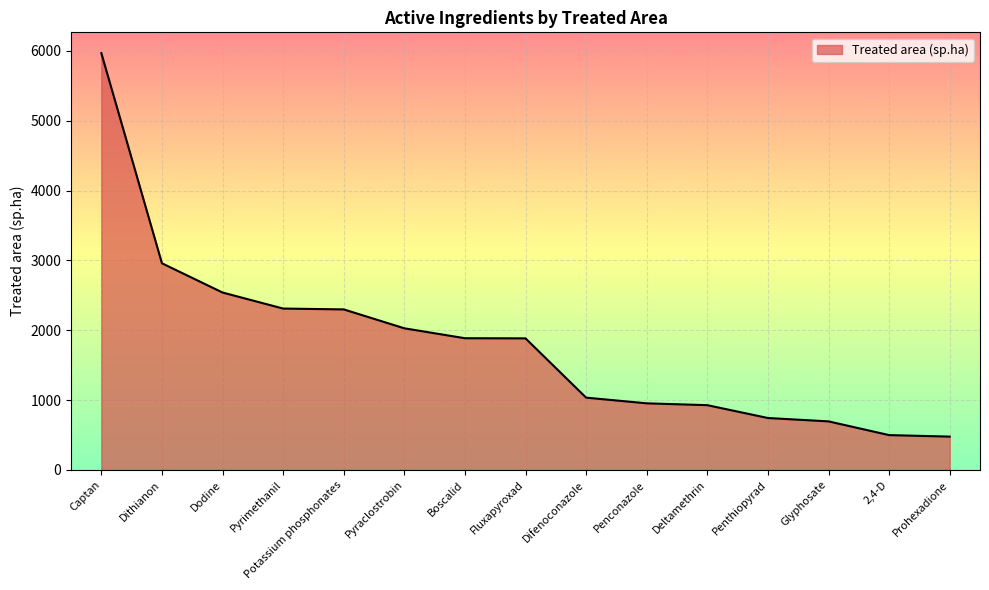

Between Glyphosate and Potassium phosphonates, which is larger?

Potassium phosphonates